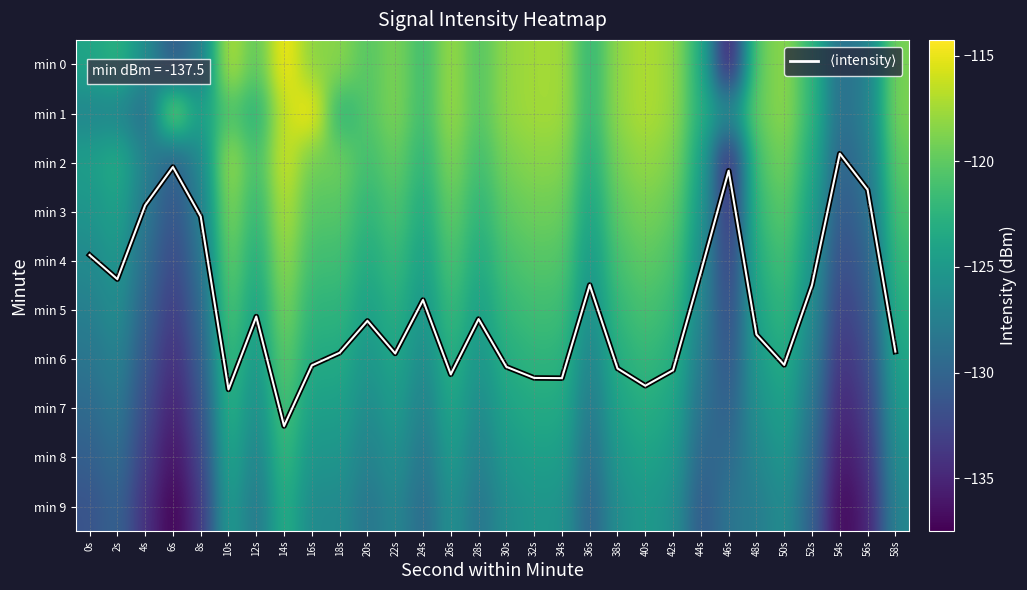

Which series has the largest total across all categories?

$\langle$intensity$\rangle$